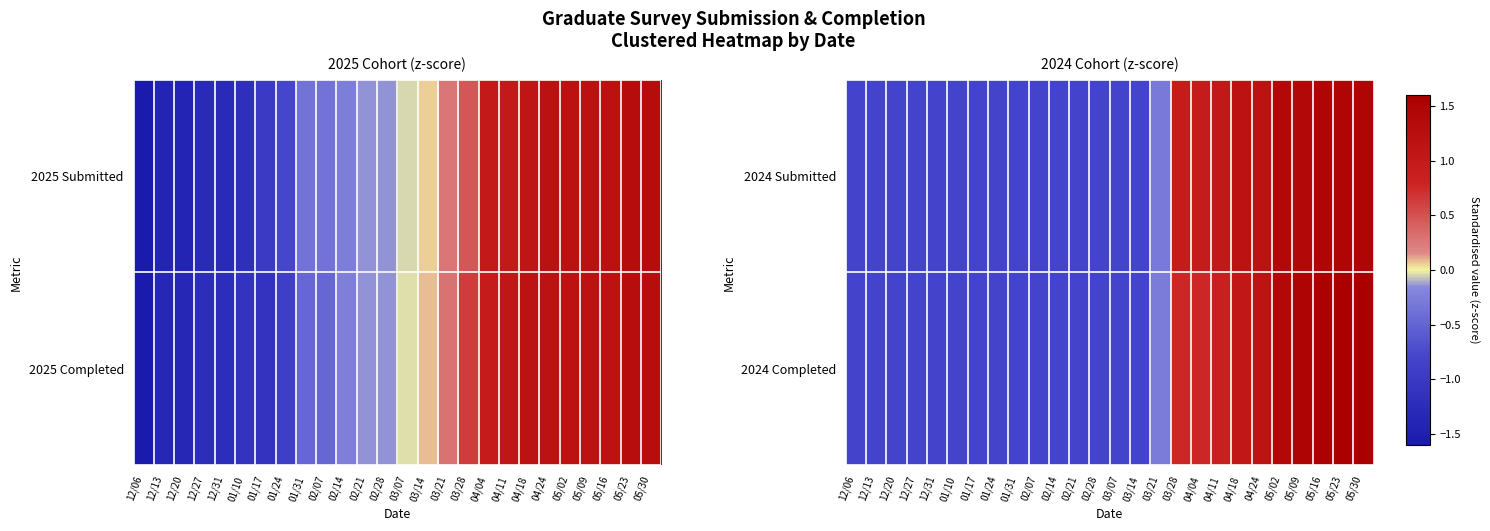

List the labels in order of 2024 Completed value, largest first.

05/23, 05/30, 05/16, 05/09, 05/02, 04/24, 04/18, 04/11, 03/28, 04/04, 03/21, 12/06, 12/13, 12/20, 12/27, 12/31, 01/10, 01/17, 01/24, 01/31, 02/07, 02/14, 02/21, 02/28, 03/07, 03/14